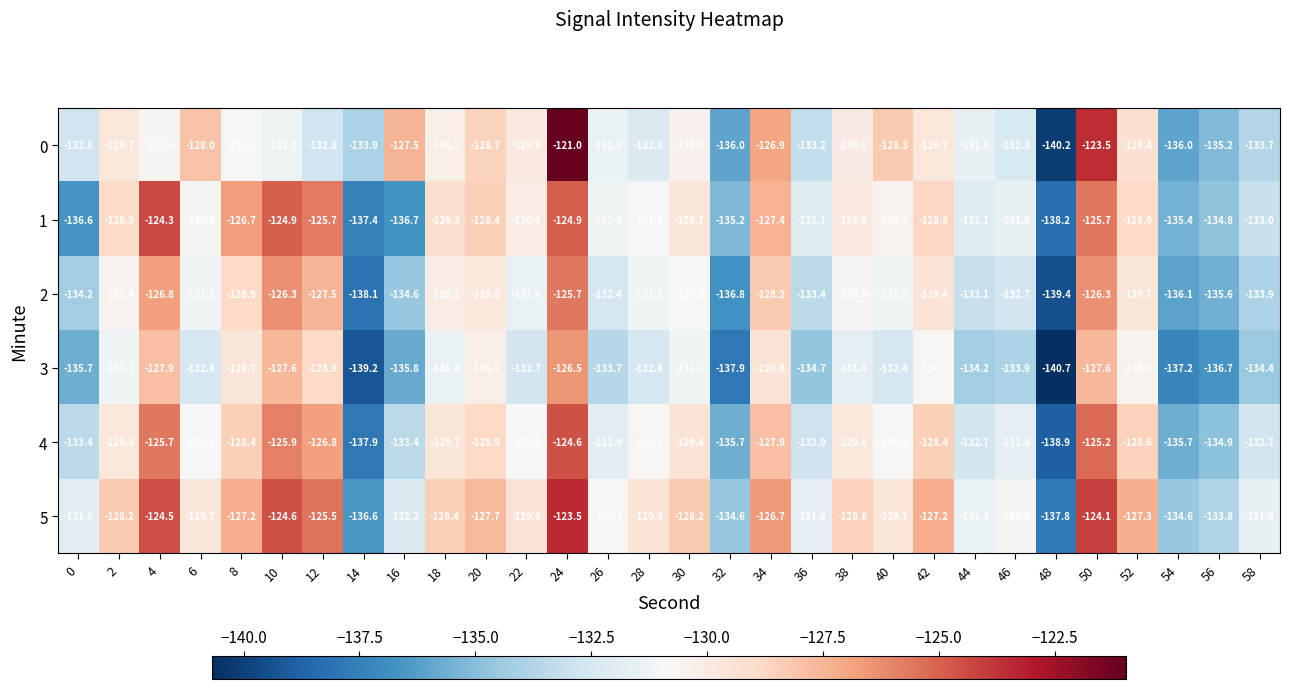

What is the spread (max minus min) of values at 34?

2.7